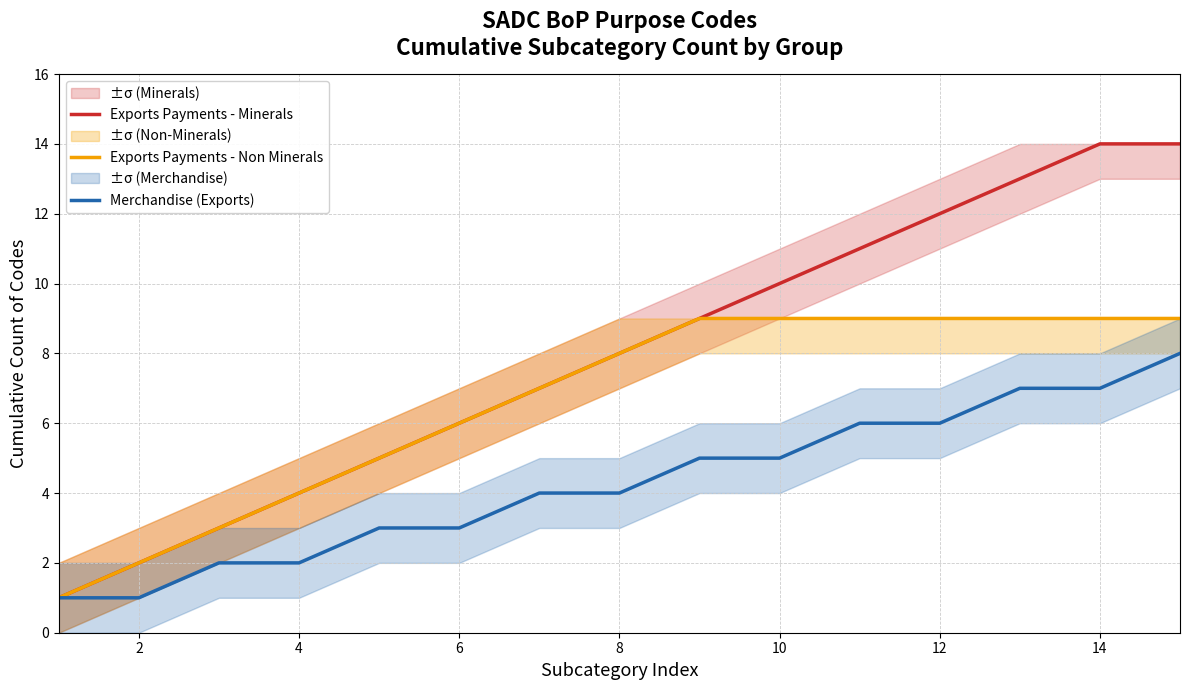

True or false: Exports Payments - Minerals and Exports Payments - Non Minerals intersect in this chart.

False